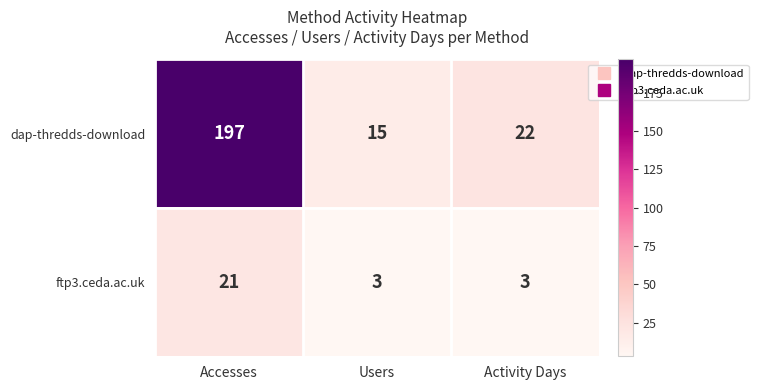

Which series changed the most between Accesses and Users?

dap-thredds-download